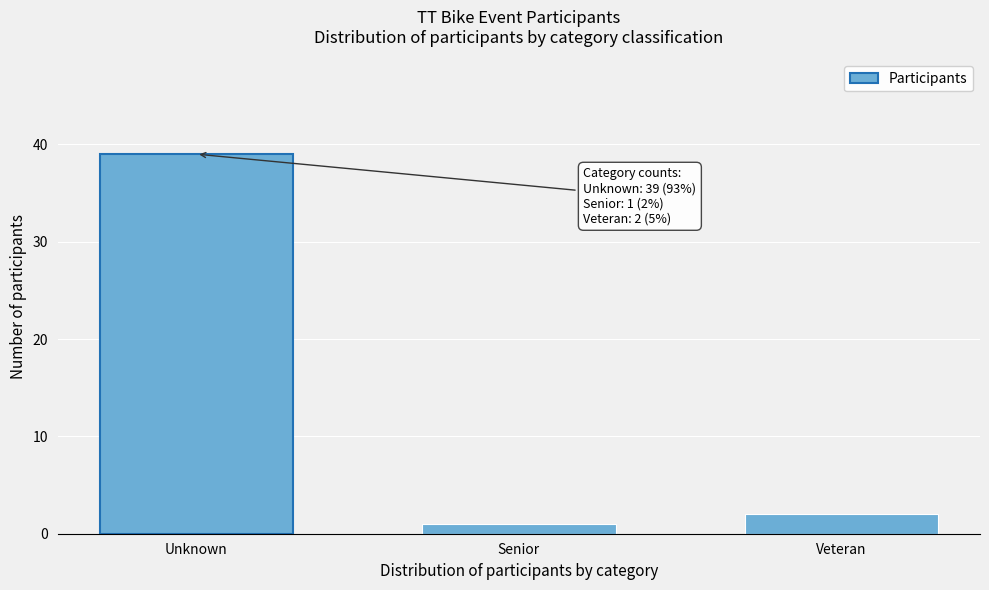

Reading right to left, list all the values displayed in this chart.

2	1	39